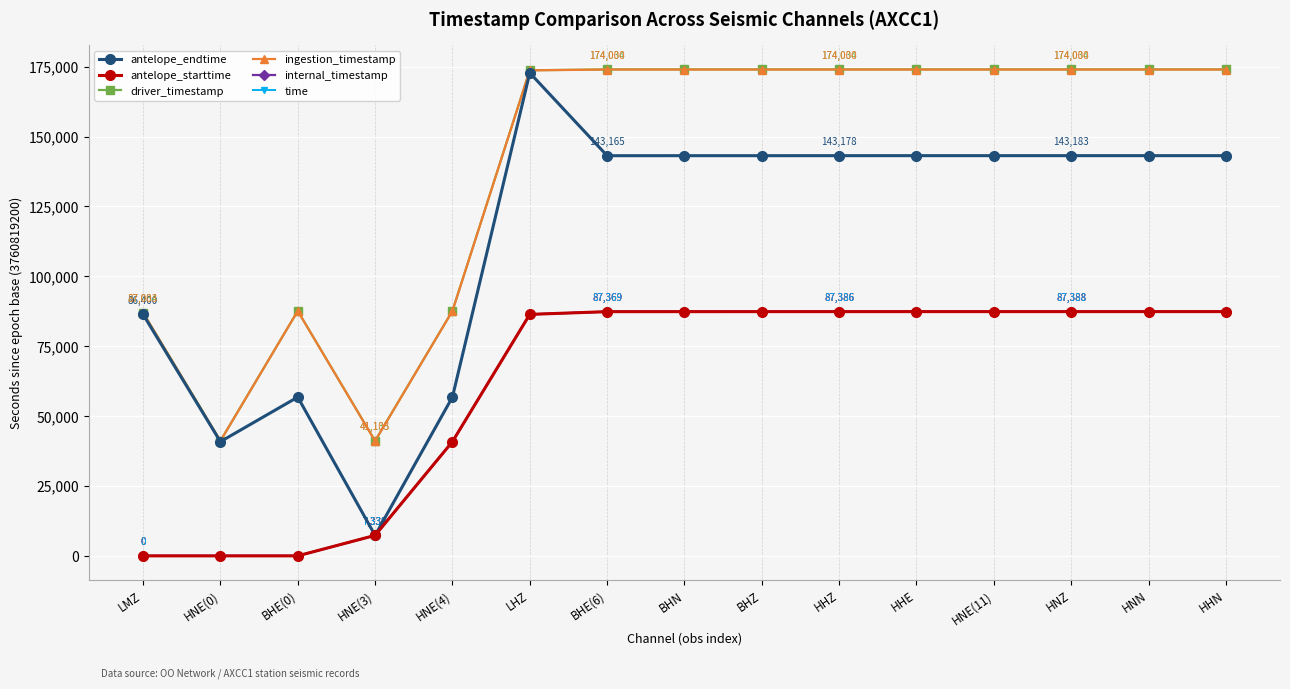

At BHE(0), list the series in order from smallest to largest.

antelope_starttime, internal_timestamp, time, antelope_endtime, ingestion_timestamp, driver_timestamp